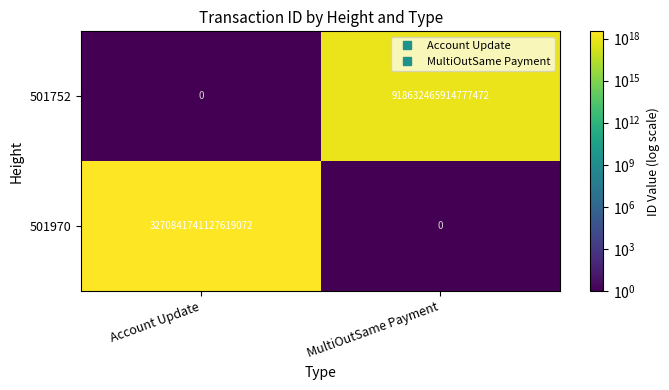

Is the value of 501752 at Account Update greater than the value of 501970 at Account Update?

No